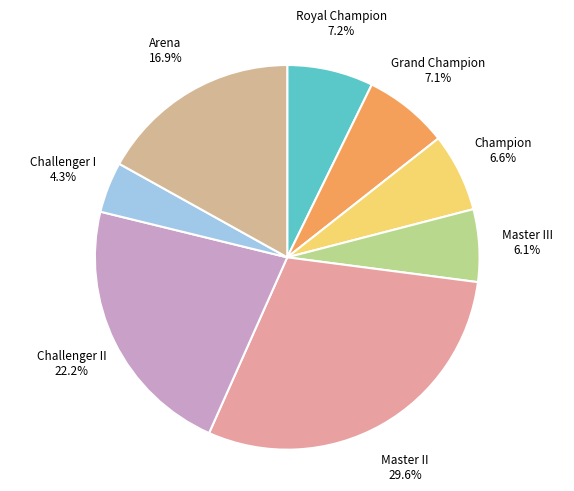

To the nearest percent, what is the difference between the largest and smallest slice percentages?

25%